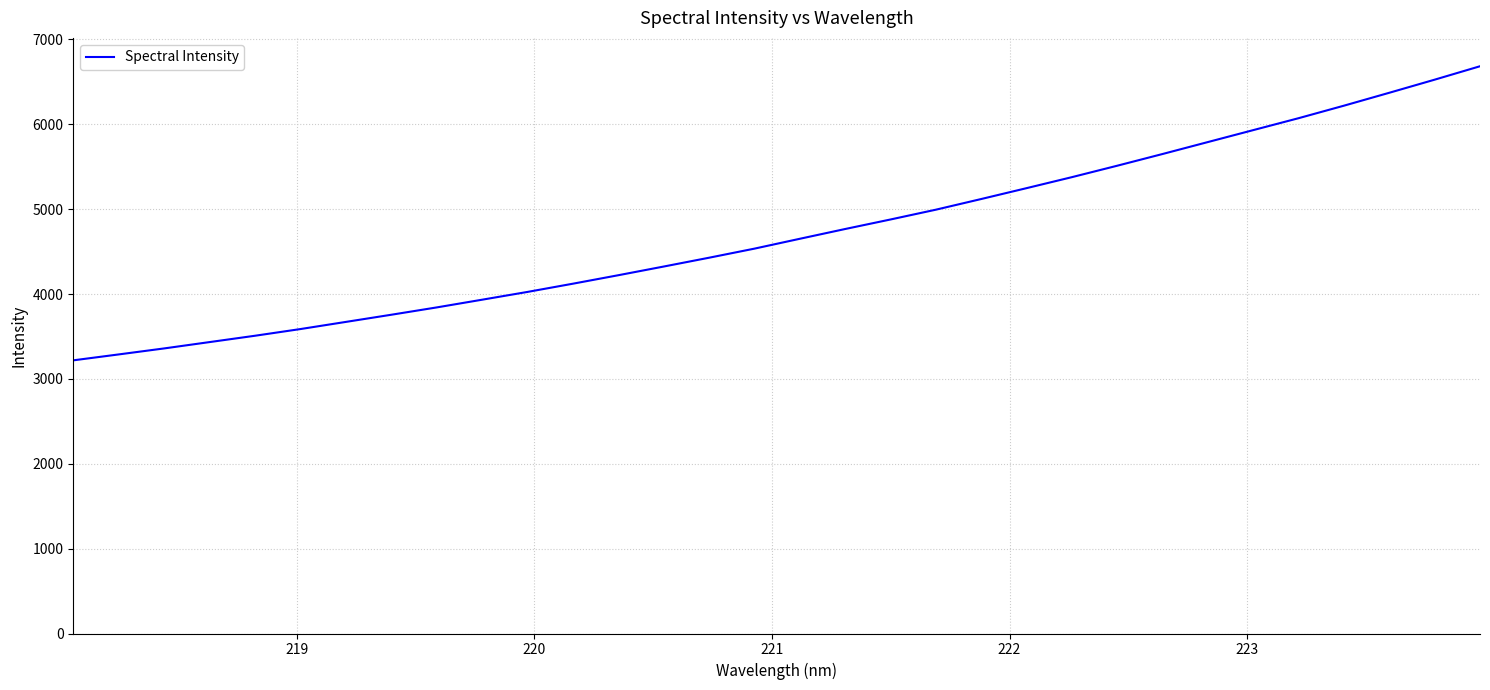

What is the average value?

4719.9